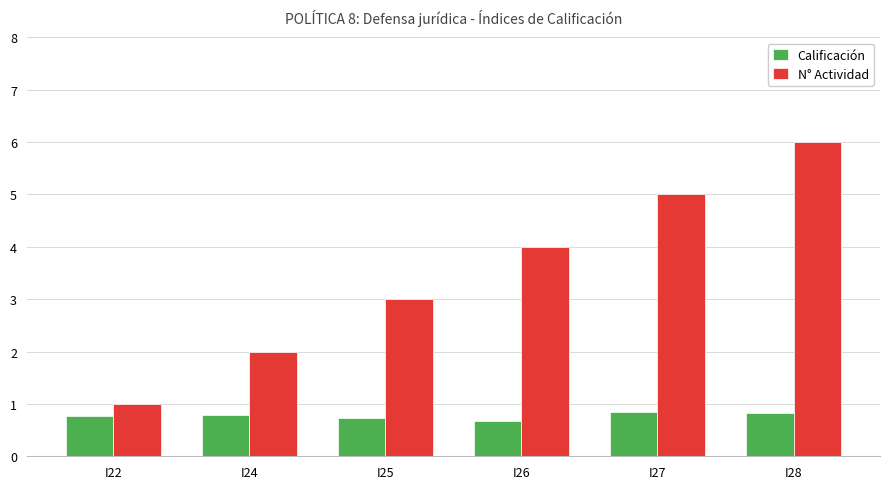

Does the chart contain any negative values?

No